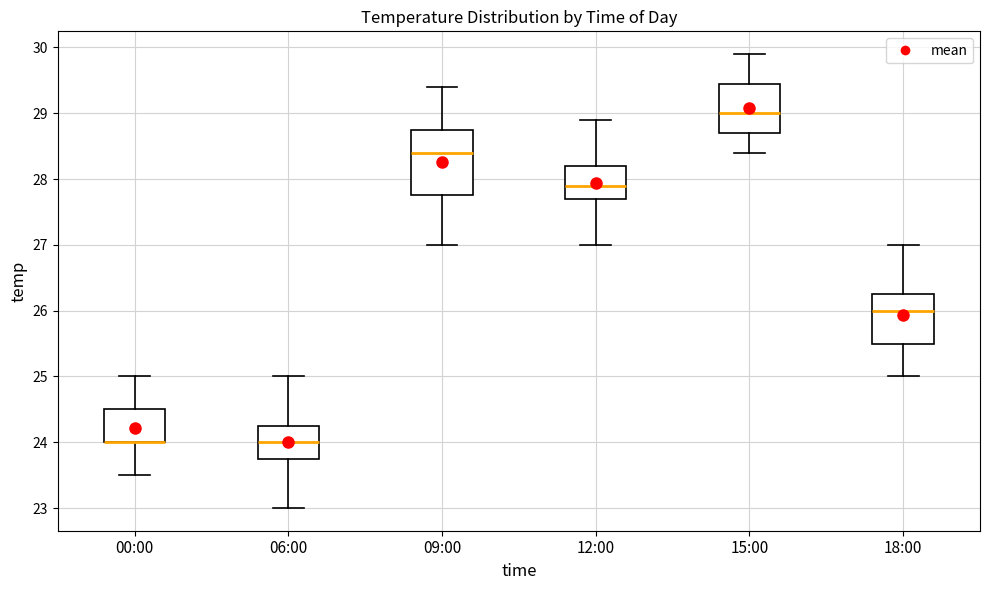

Which box is the tallest, from its lower edge to its upper edge?

09:00